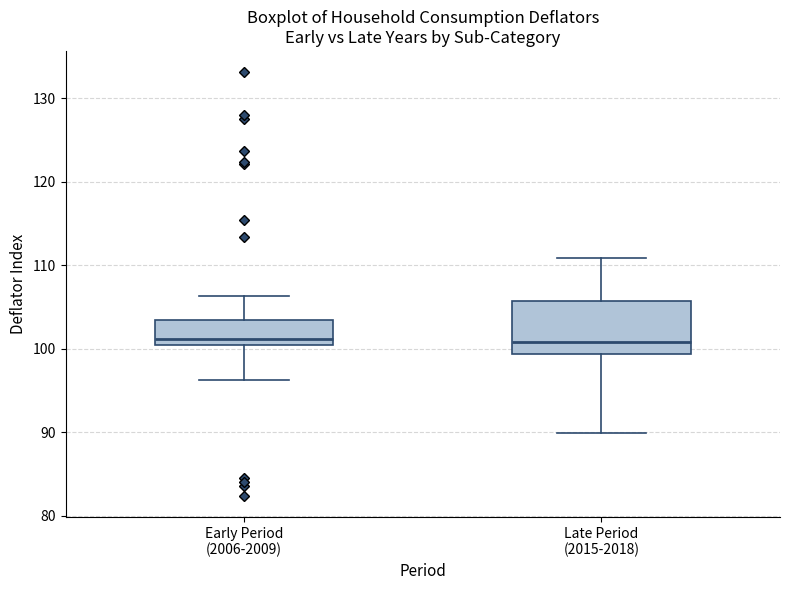

Reading left to right, transcribe this box plot: for each box, give where its median line is, the range the box spans, and where its two whiskers end, as read against the y-axis. The values are not printed on the chart, so give them approximately, as read against the axis.

Early Period (2006-2009): median 101, box 100 to 103, whiskers 96 to 106
Late Period (2015-2018): median 101, box 99 to 106, whiskers 90 to 111